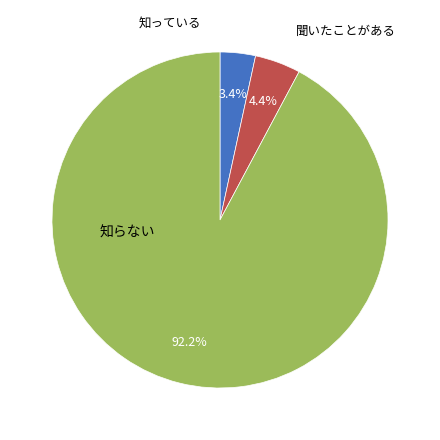

Is there any slice that represents more than half of the pie?

Yes